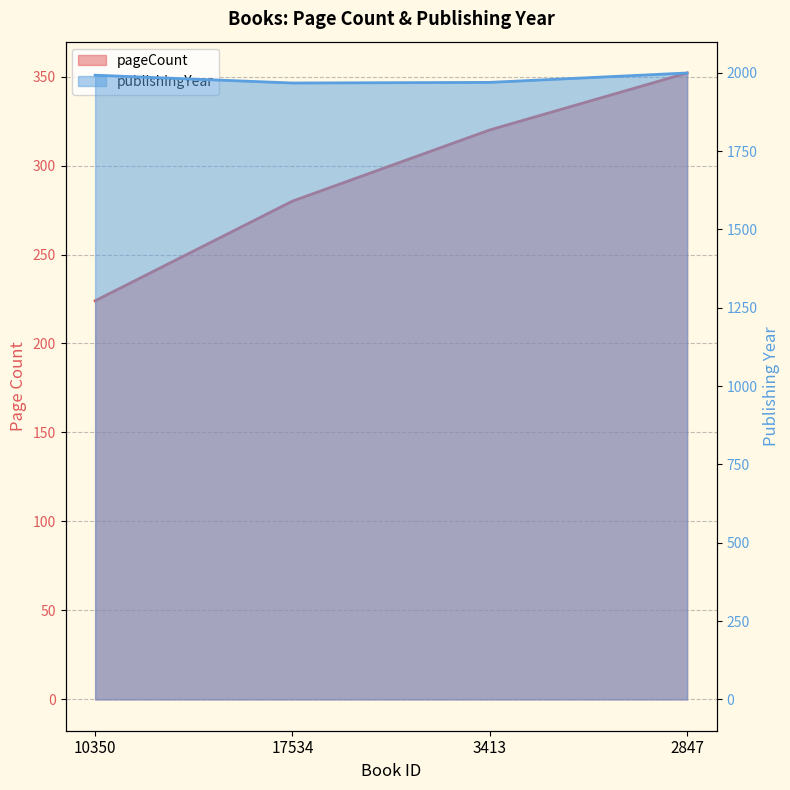

Rank the series by their average value, from highest to lowest.

publishingYear, pageCount